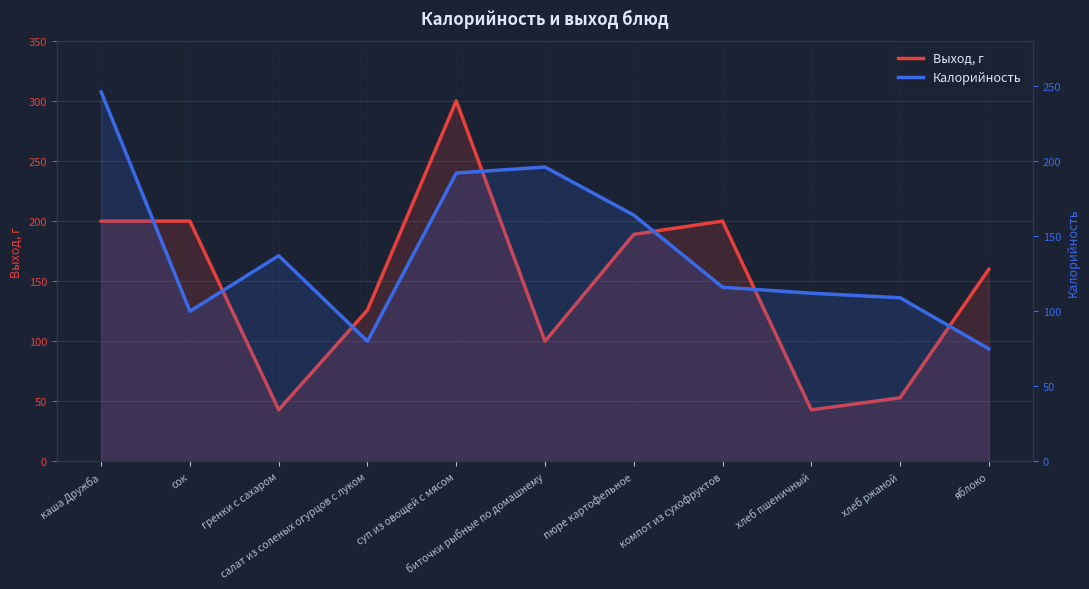

The Калорийность series shows 44 at хлеб пшеничный. True or false?

False